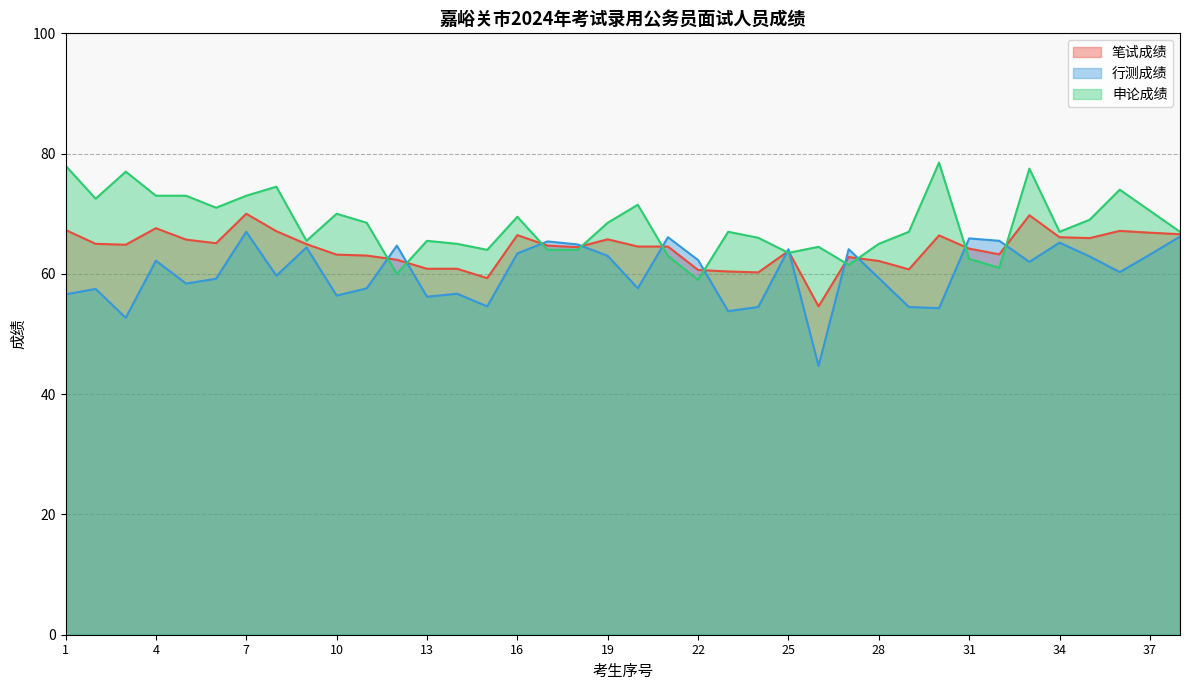

How many lines are shown in the chart?

3